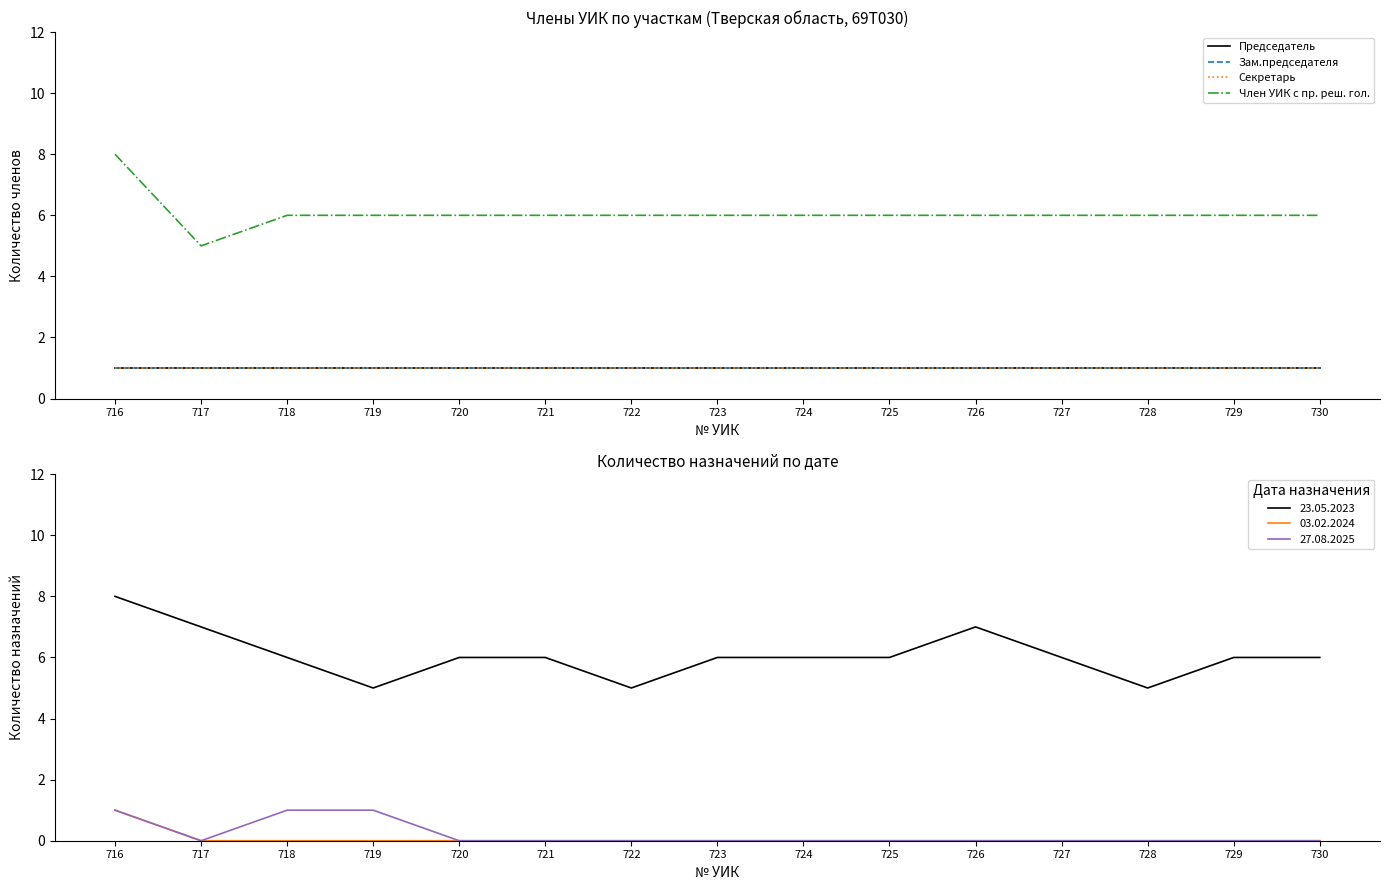

At which category is the sum across all series the highest?

716